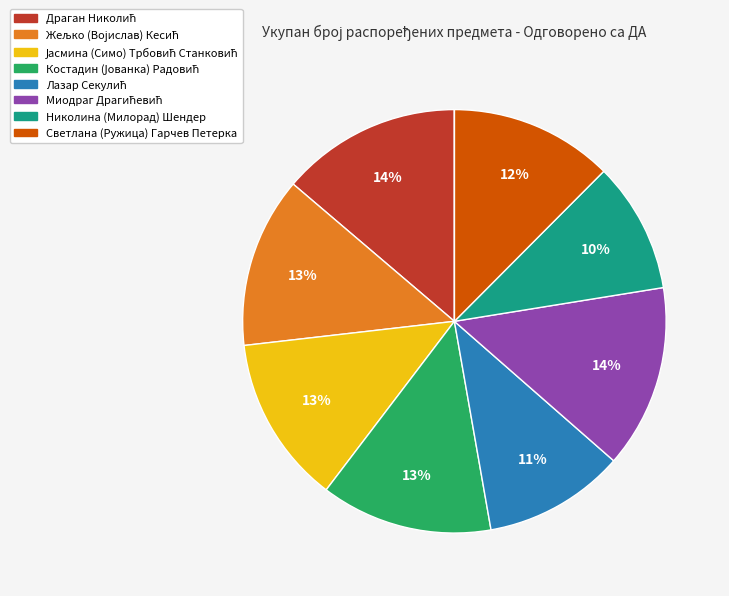

Does any single category account for the majority?

No